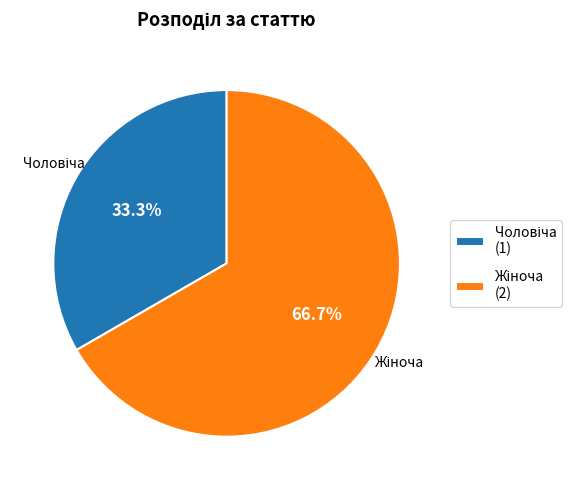

Does any single category account for the majority?

Yes